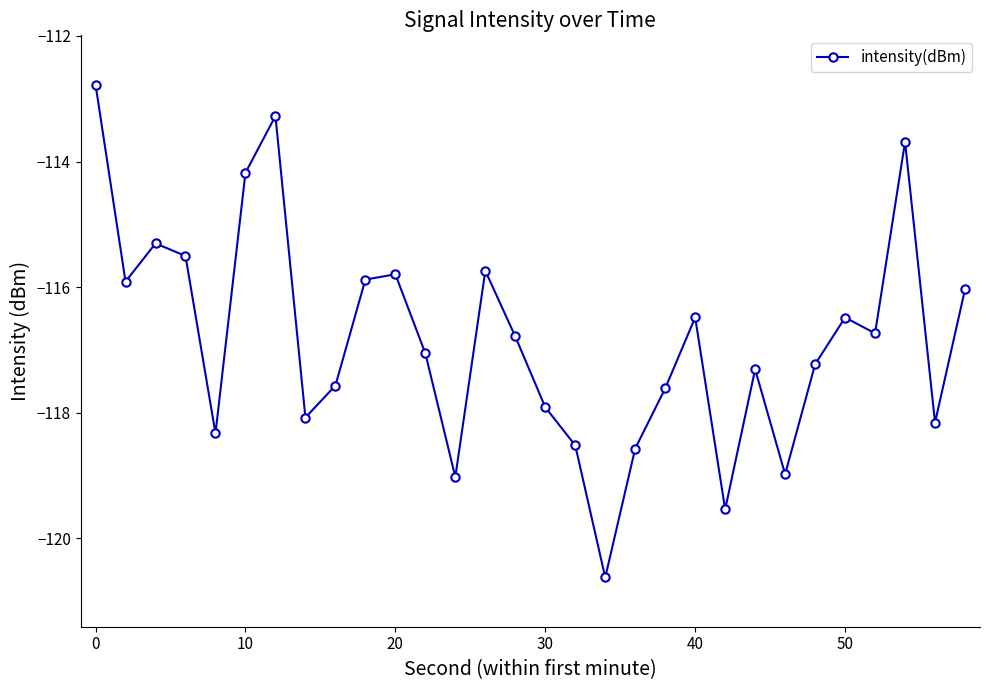

How many interior local peaks (higher than both neighbors) does the data have?

8